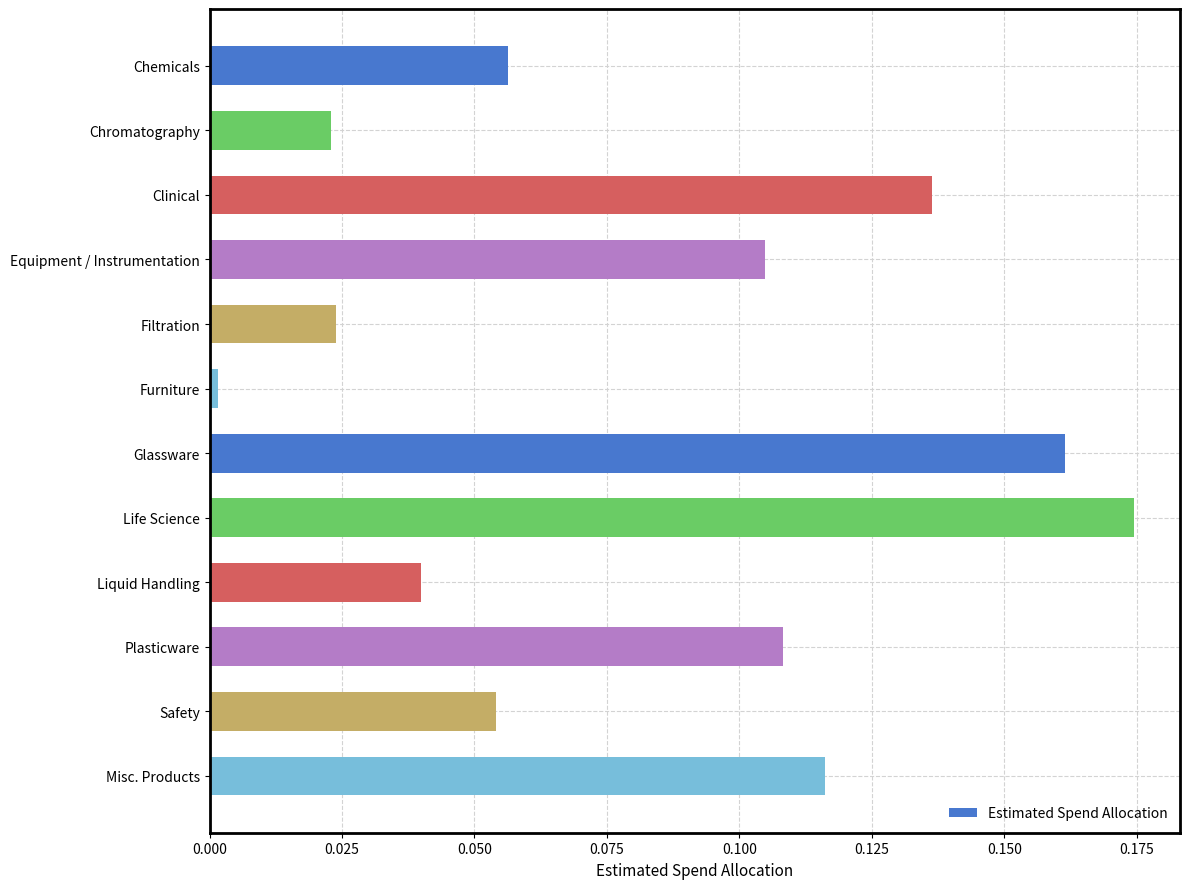

What is the sum of all values?

1.0